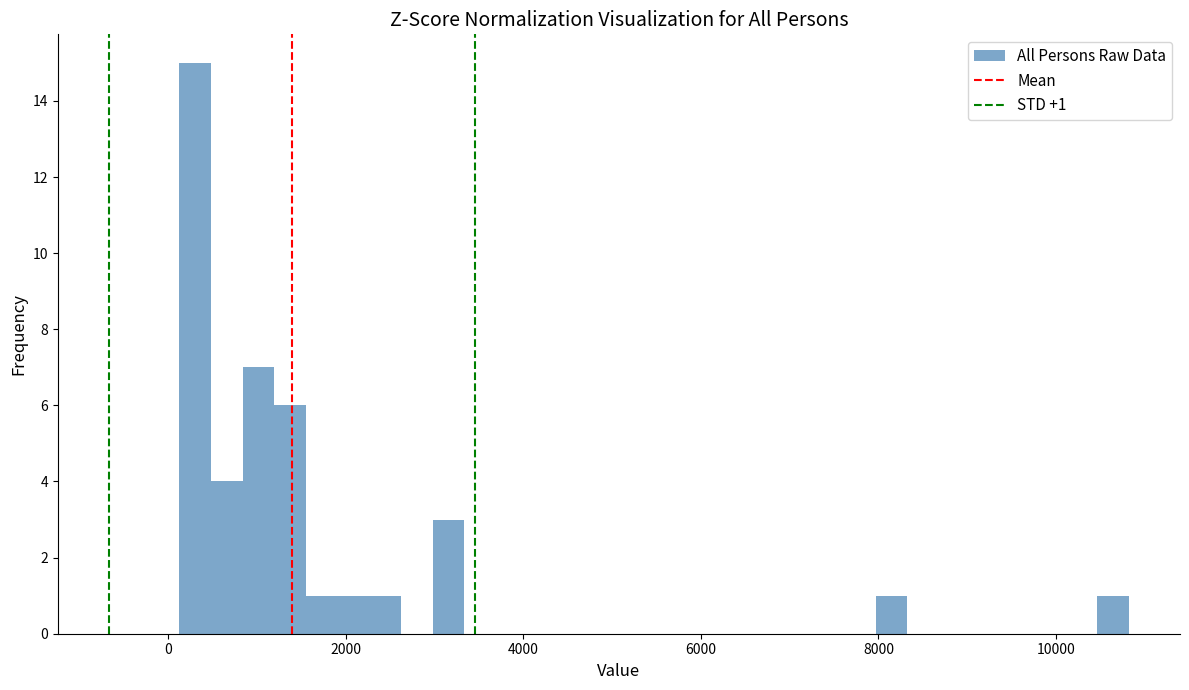

Read against the x-axis, roughly where is the centre of the tallest bar?

400